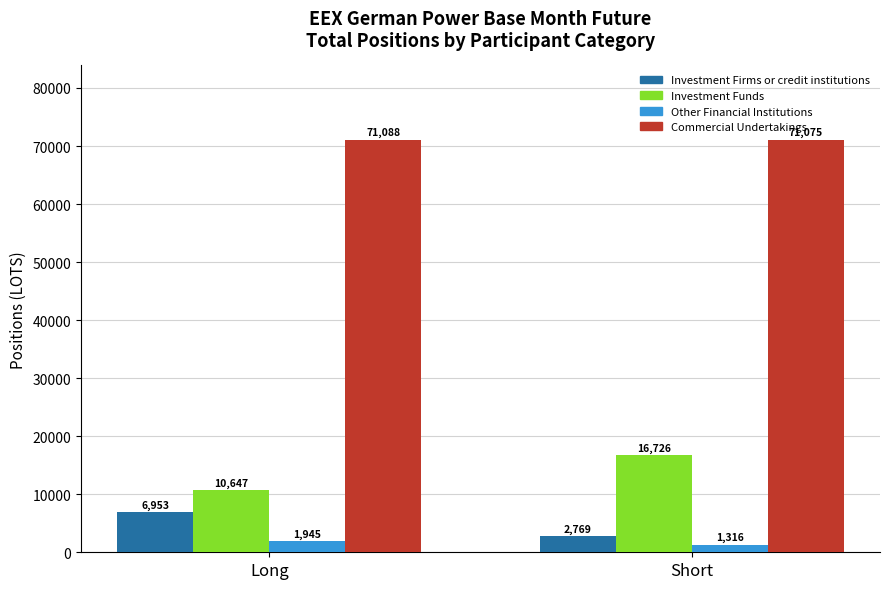

At which label does Commercial Undertakings first exceed 71088?

Long